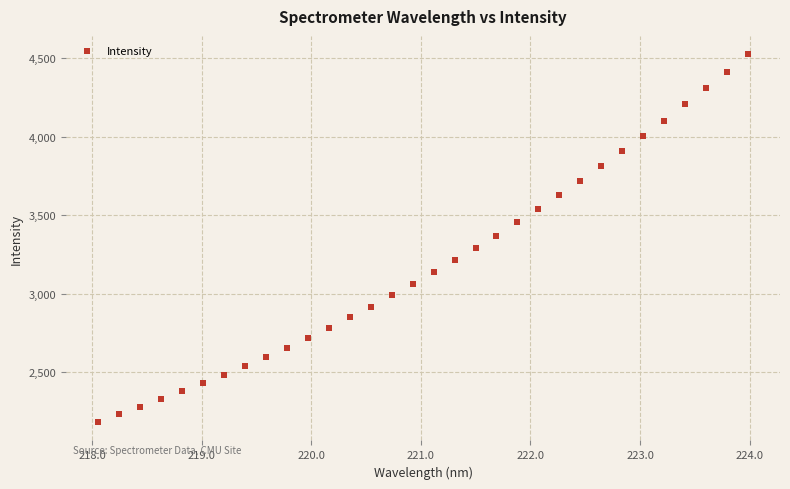

What is the range of X values (max minus min)?

5.9